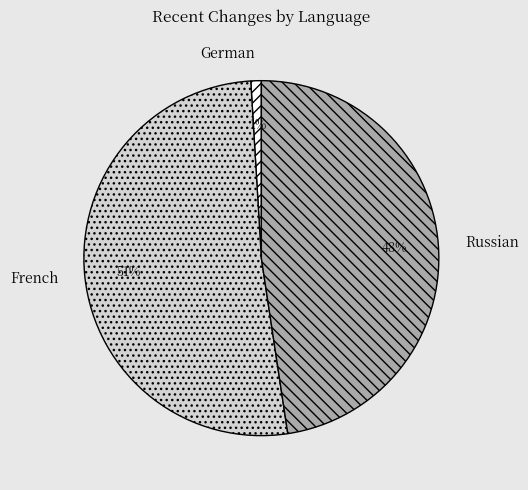

What percentage is the Russian slice, to the nearest percent?

48%